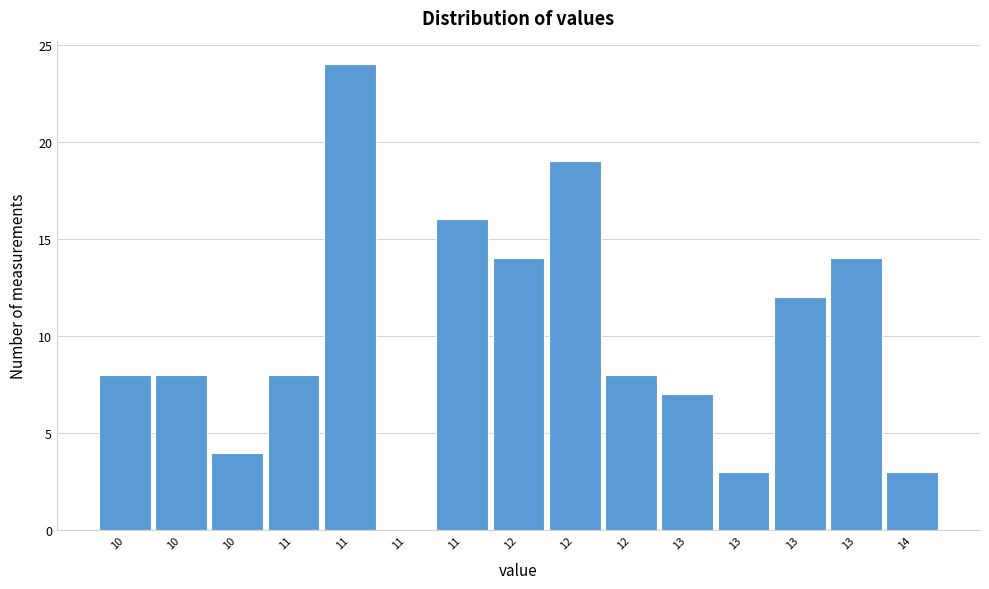

Count the number of data series in this chart.

1